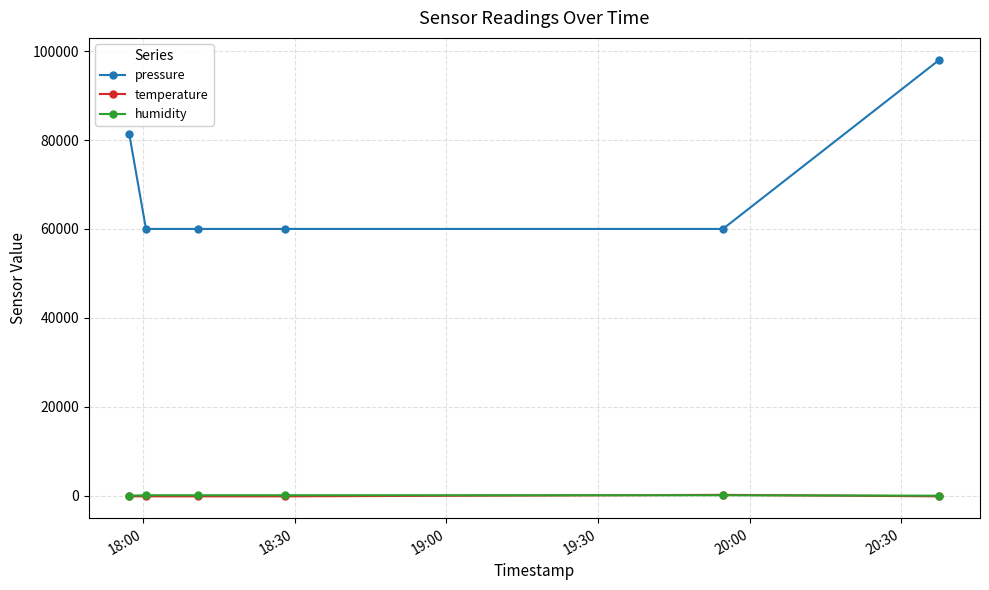

Which series has the largest range (max minus min)?

pressure